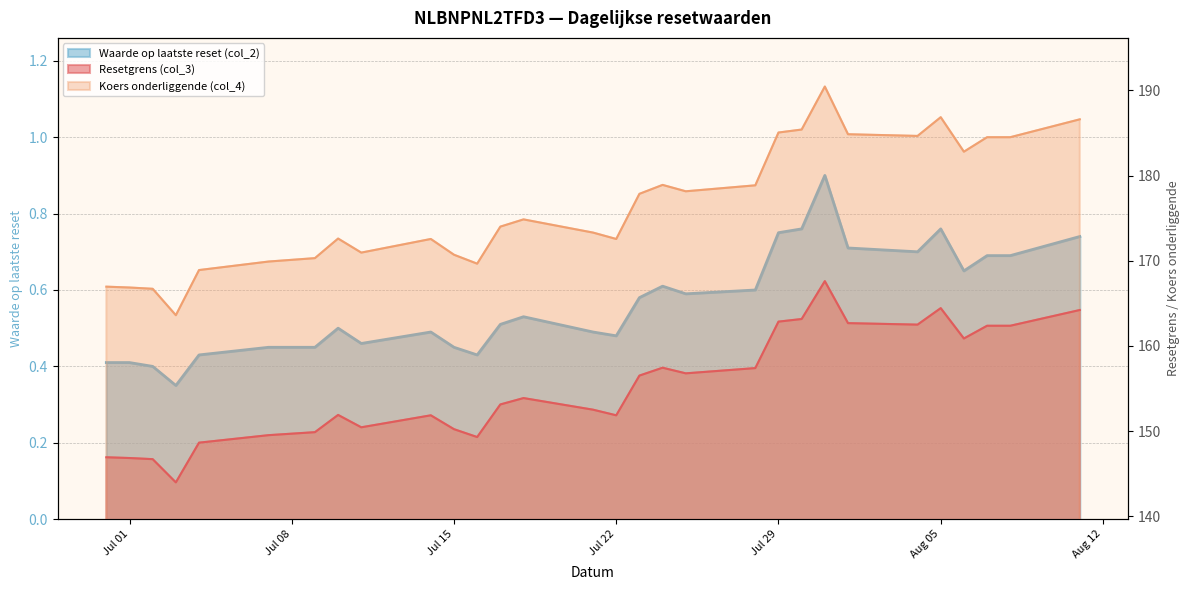

What is the total value across all series at 2025-07-17?

327.6